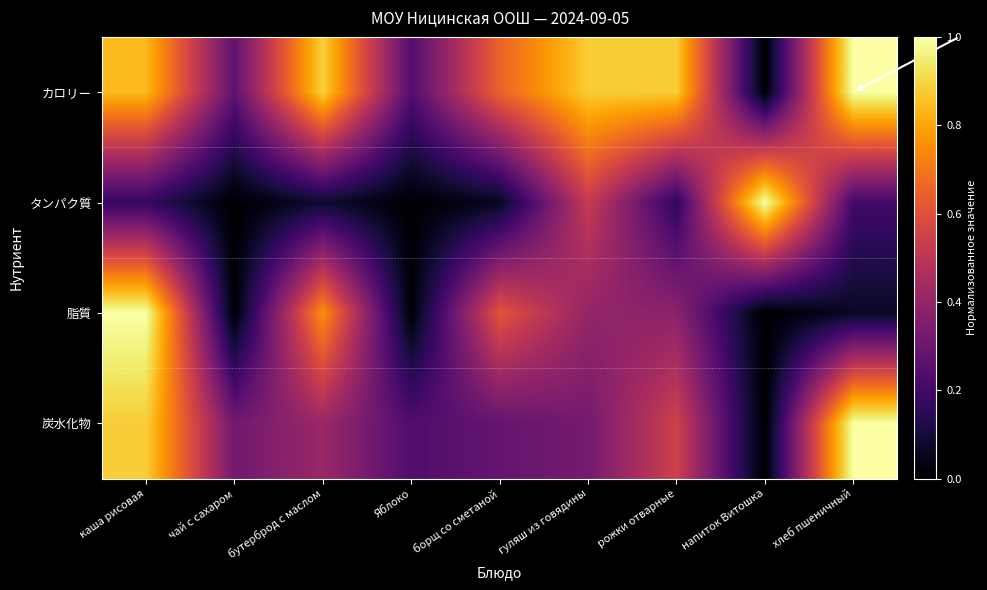

How many categories are shown in the chart?

9